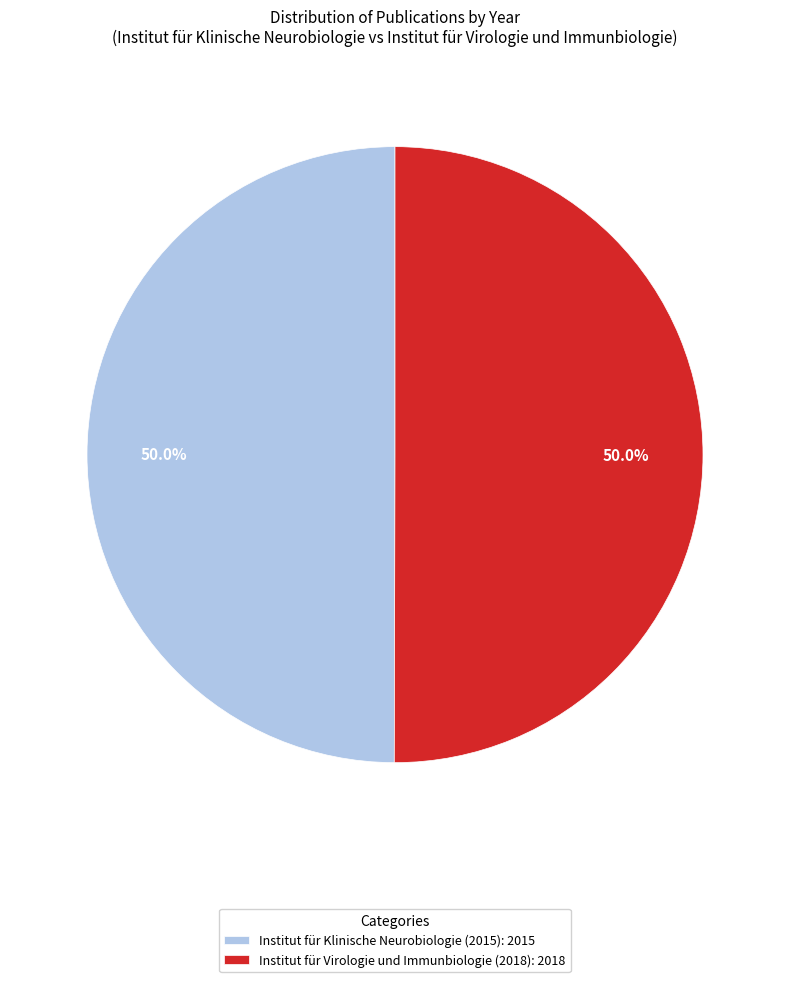

Combined, do Institut für Virologie und Immunbiologie (2018) and Institut für Klinische Neurobiologie (2015) account for over 50%?

Yes